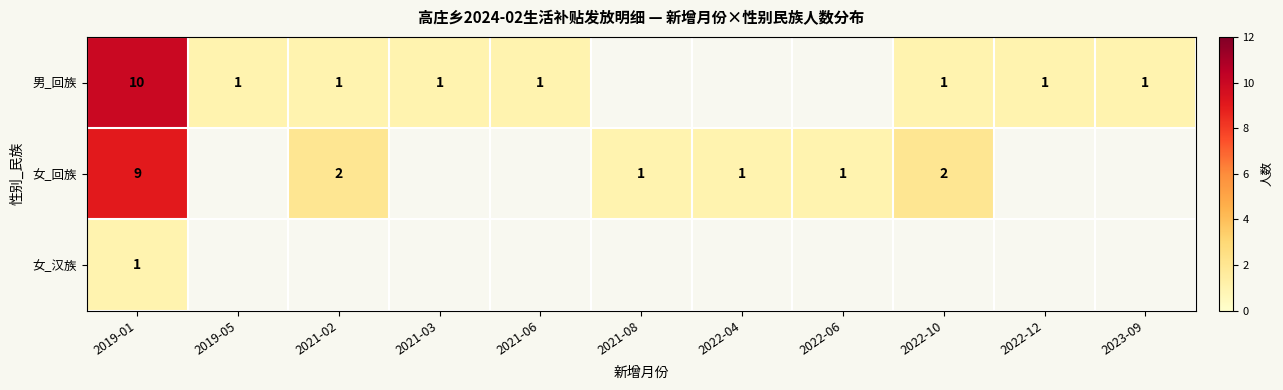

The 男_回族 series shows 10 at 2019-01. True or false?

True